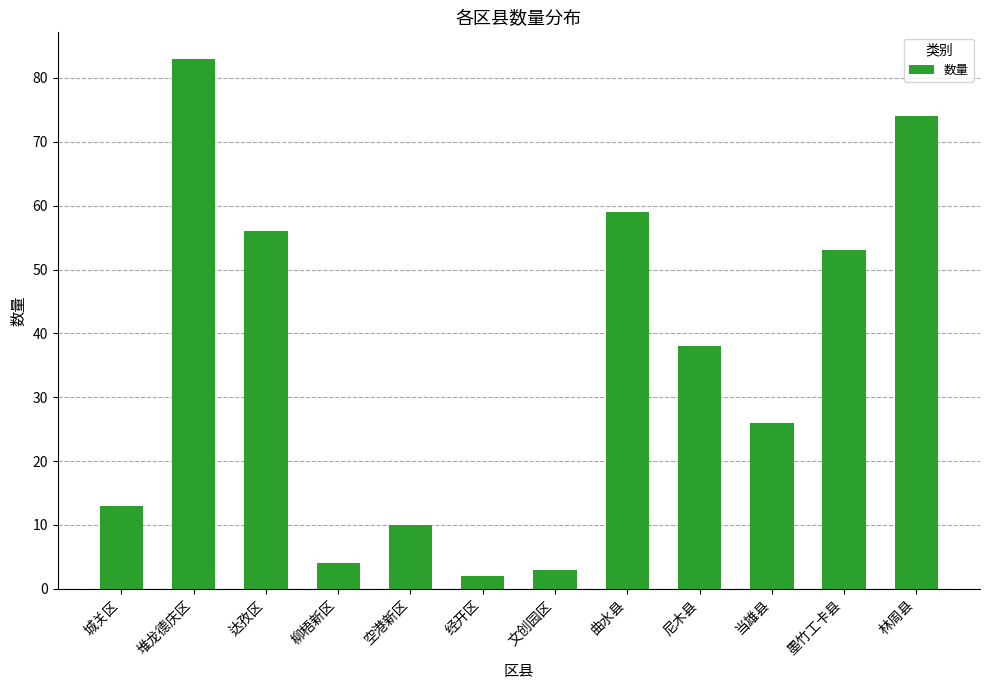

How many values are below 38?

6